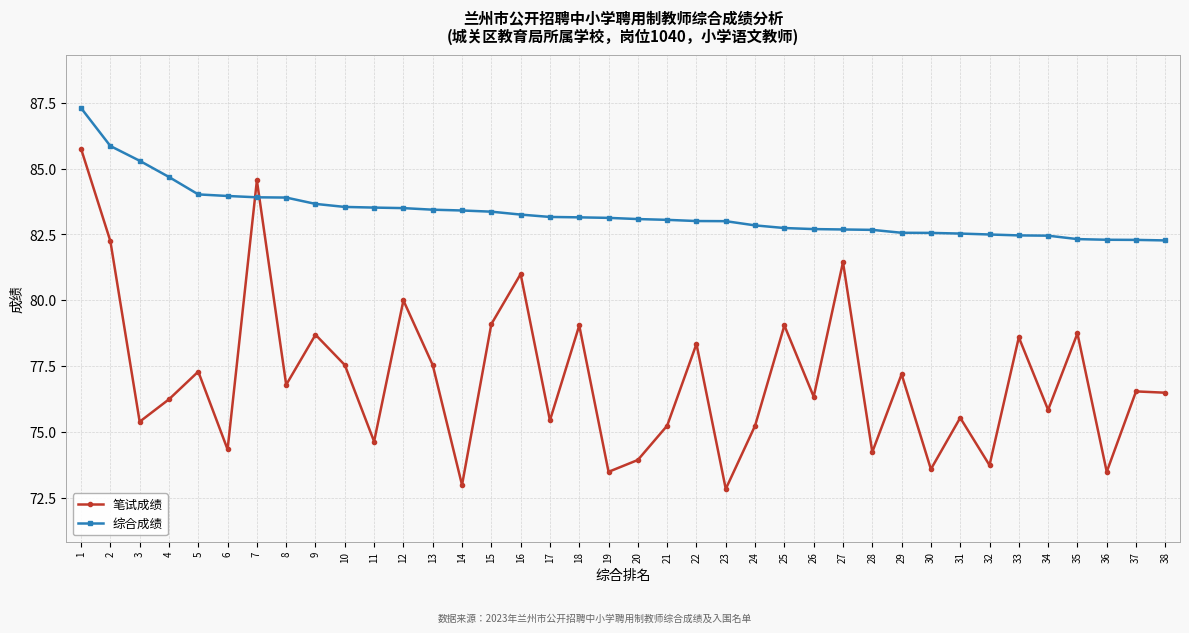

The value of 笔试成绩 at 5 is 77.3. True or false?

True